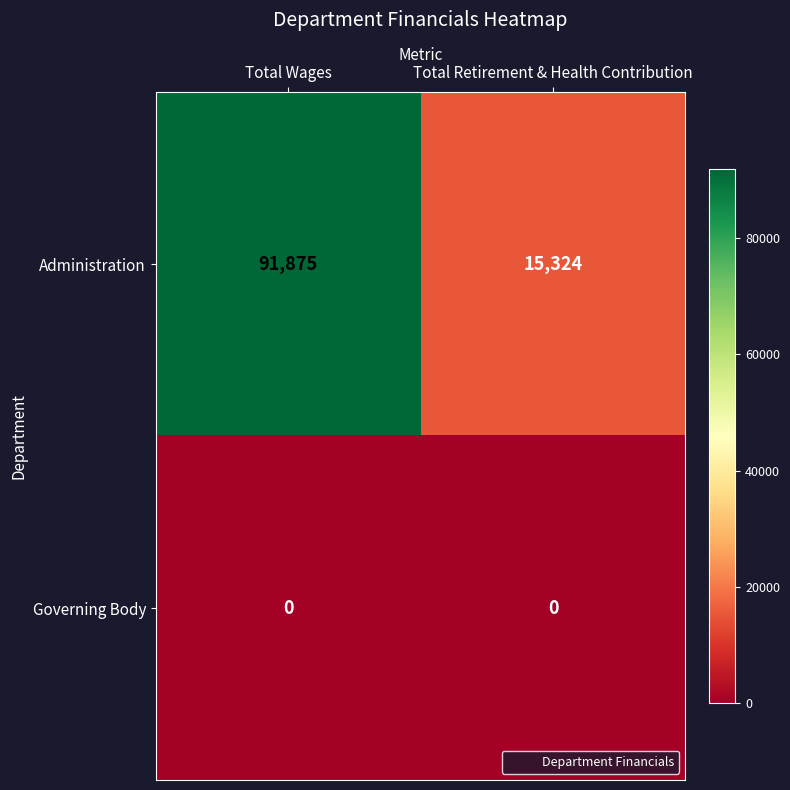

Reading left to right, list all the values displayed in this chart.

Administration: Total Wages=91875	Total Retirement & Health Contribution=15324
Governing Body: Total Wages=0	Total Retirement & Health Contribution=0